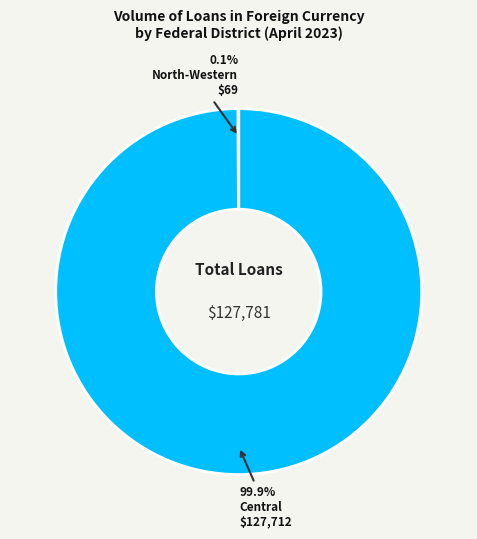

Does any single category account for the majority?

Yes